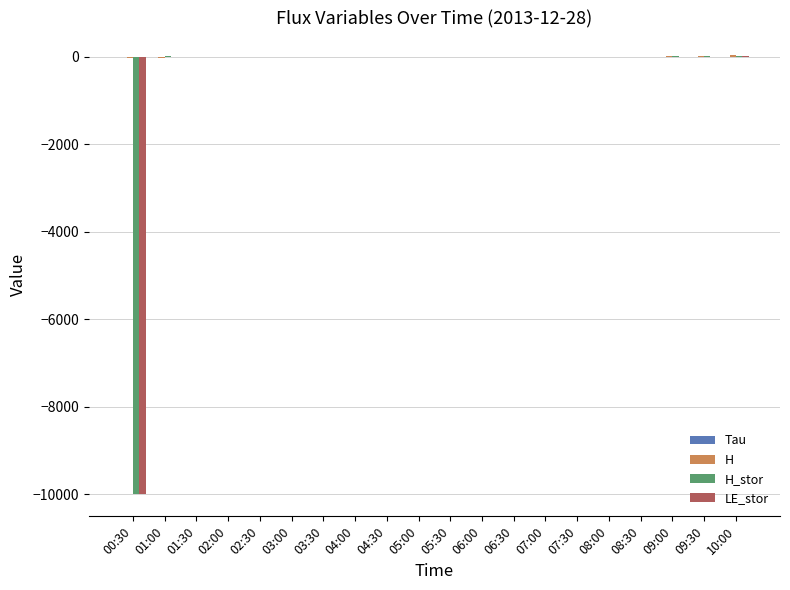

True or false: LE_stor has a value of 0.1 at 02:00.

True